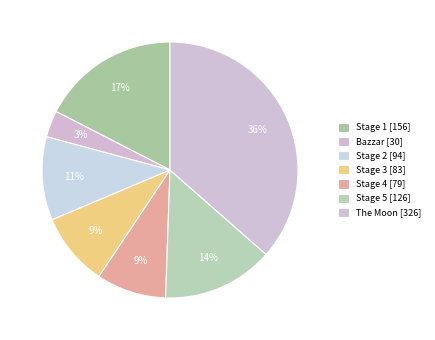

To the nearest percent, what portion does The Moon represent?

36%